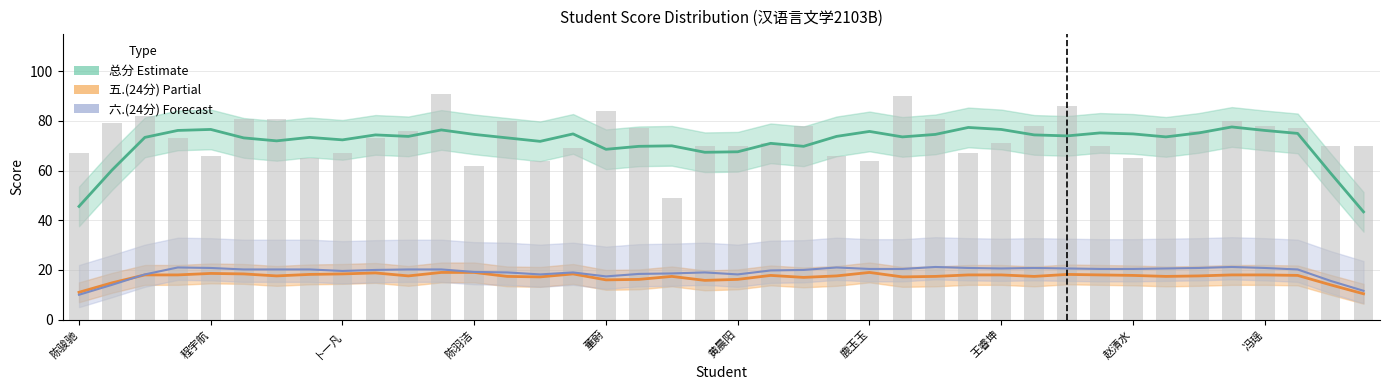

How many values in the 五.(24分) (Partial) series exceed 17?

31